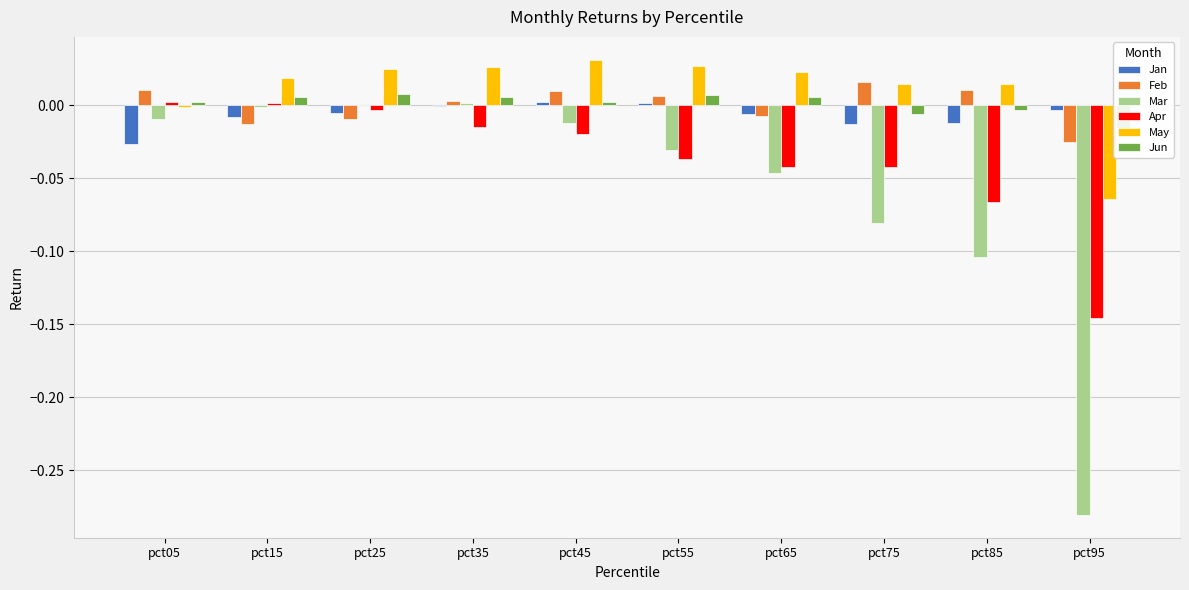

Between pct85 and pct15, which is larger?

pct15